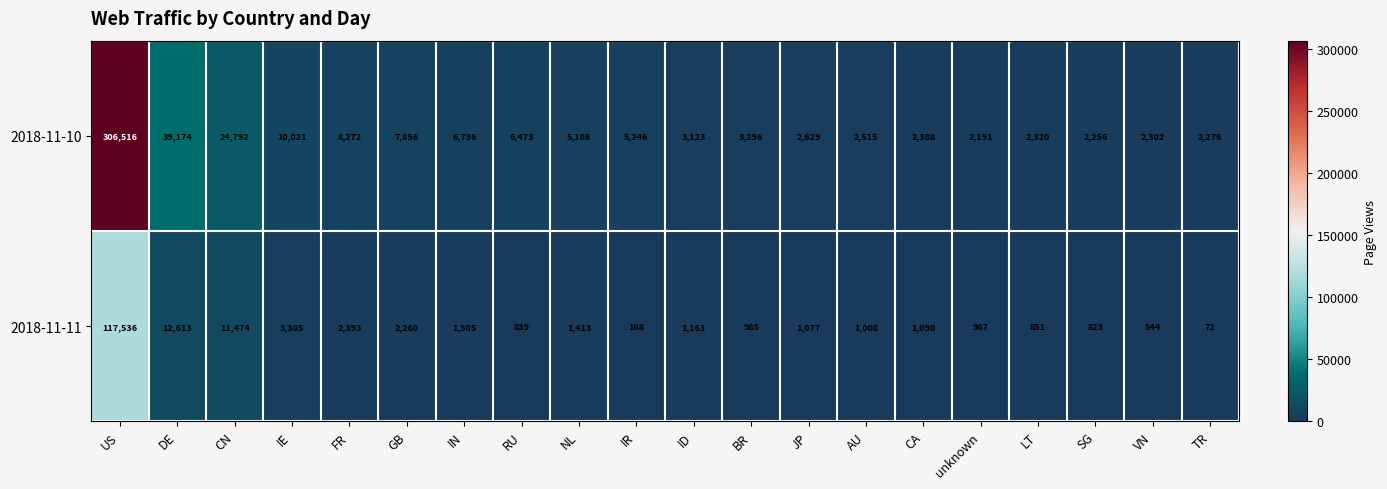

Read the 2018-11-11 value at GB.

2260